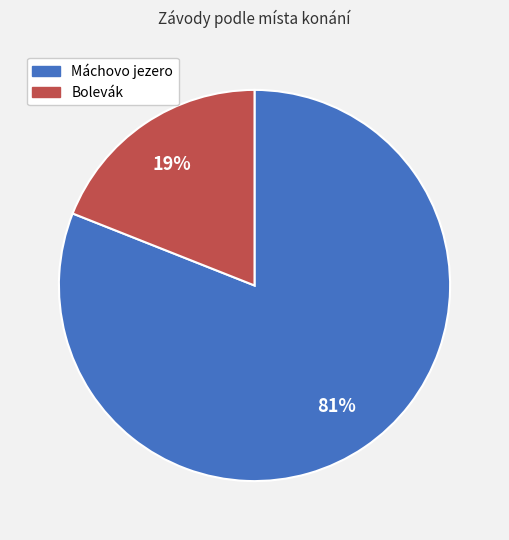

Rank the categories by value from highest to lowest.

Máchovo jezero, Bolevák